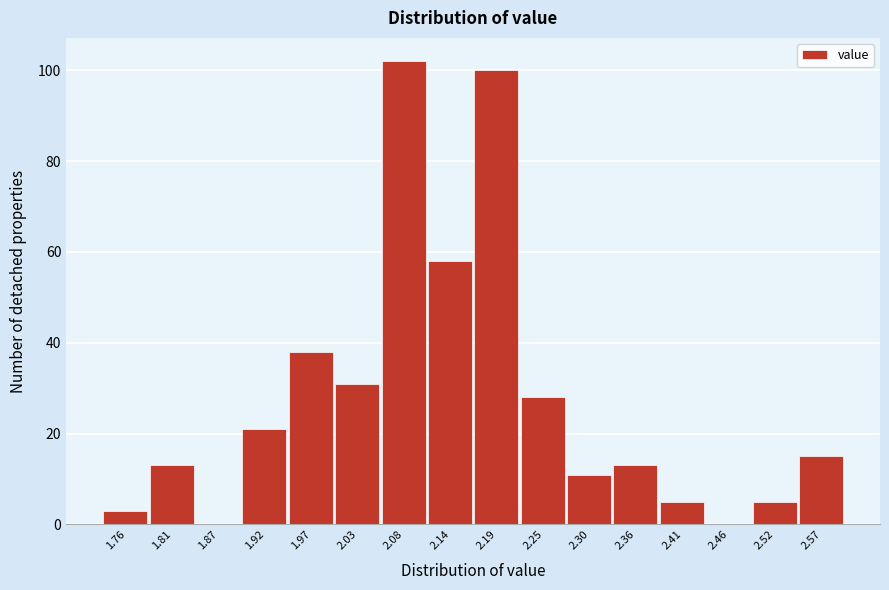

How tall is the bar that spans 2.38 to 2.44 on the x-axis? Neither the bar edges nor the heights are printed on the chart, so give them approximately, as read against the axes.

6